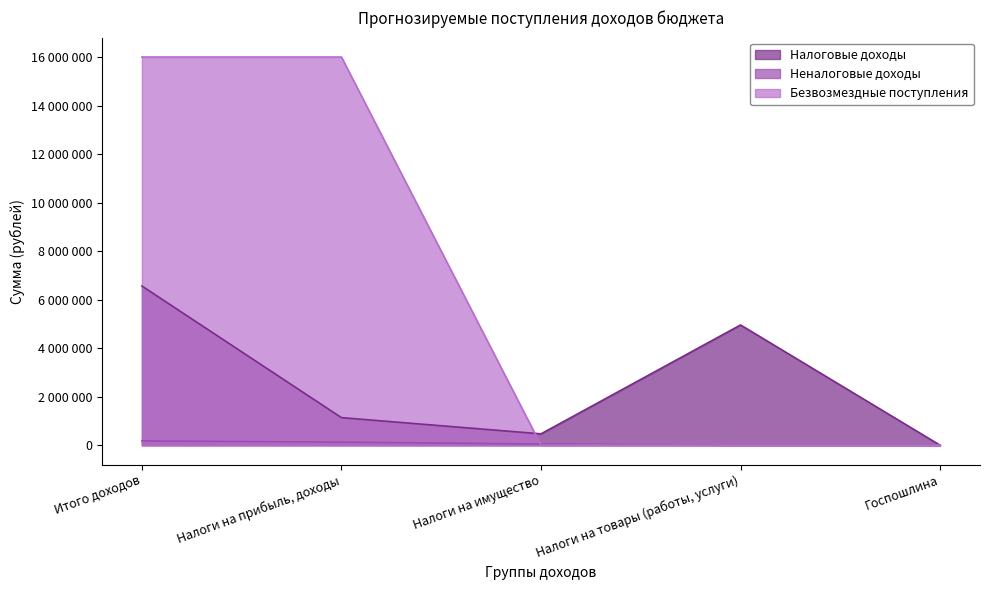

What is the label of the 3rd point from the left?

Налоги на имущество